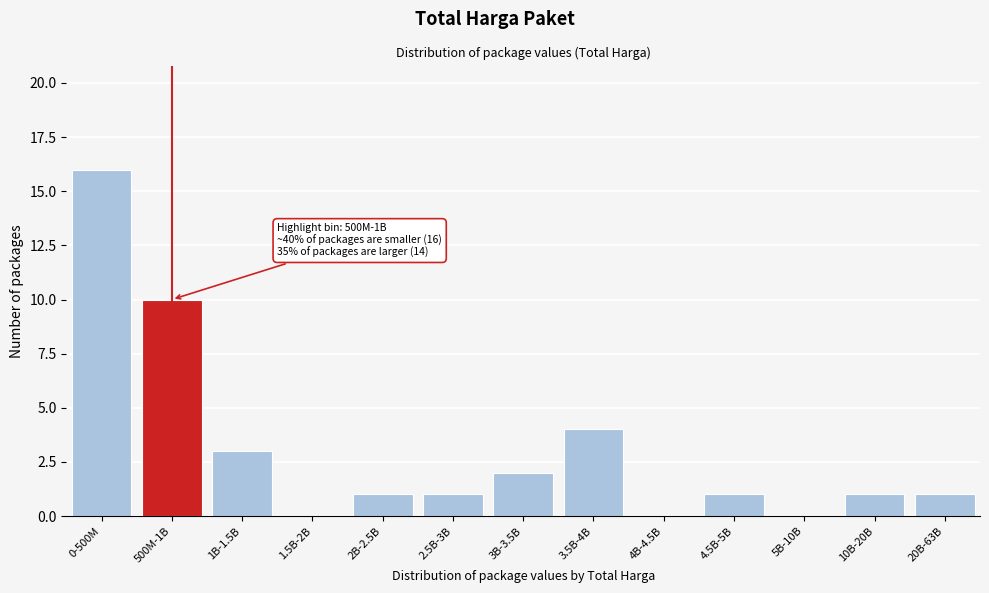

Reading right to left, transcribe all the data shown in this chart.

20B-63B=1	10B-20B=1	5B-10B=0	4.5B-5B=1	4B-4.5B=0	3.5B-4B=4	3B-3.5B=2	2.5B-3B=1	2B-2.5B=1	1.5B-2B=0	1B-1.5B=3	500M-1B=10	0-500M=16